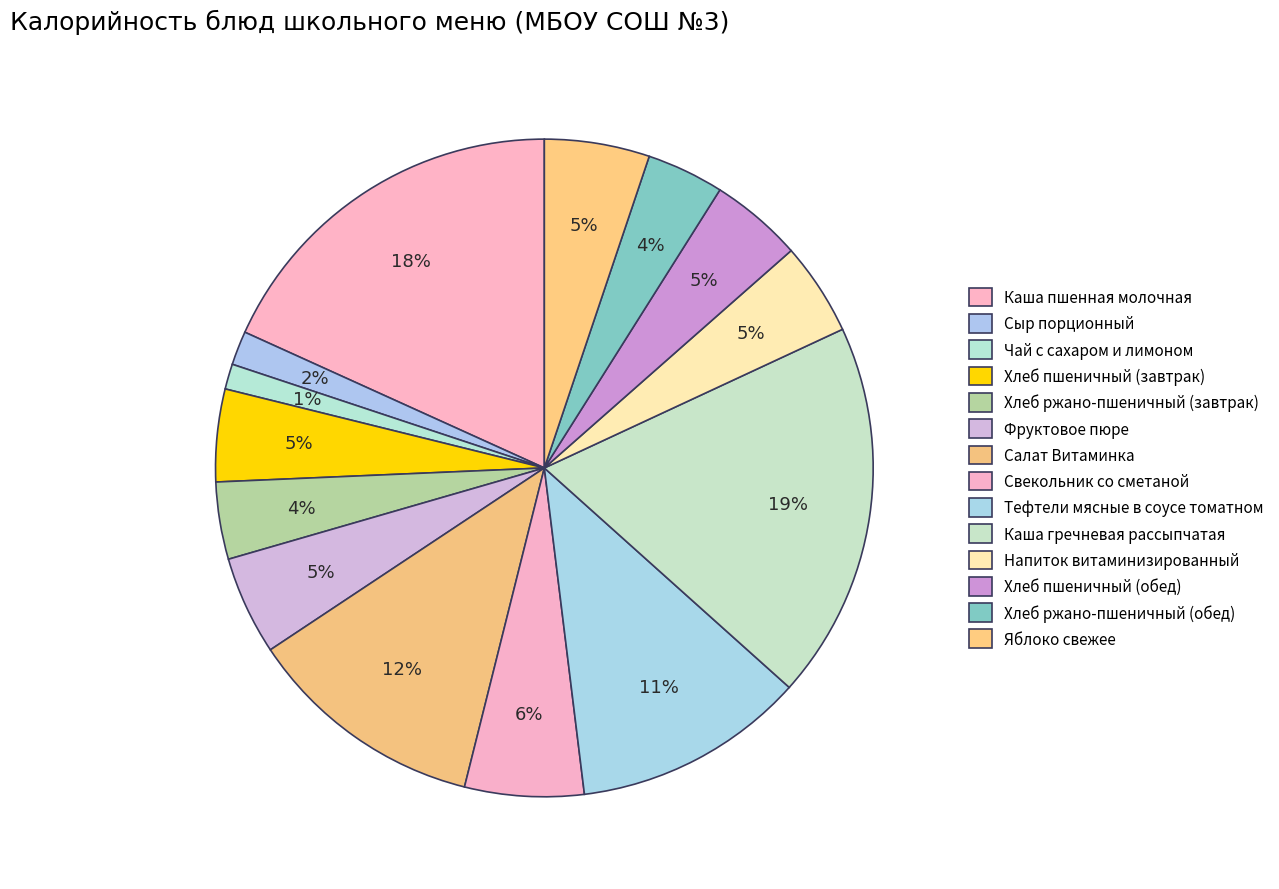

True or false: Яблоко свежее accounts for 5% of the total.

True